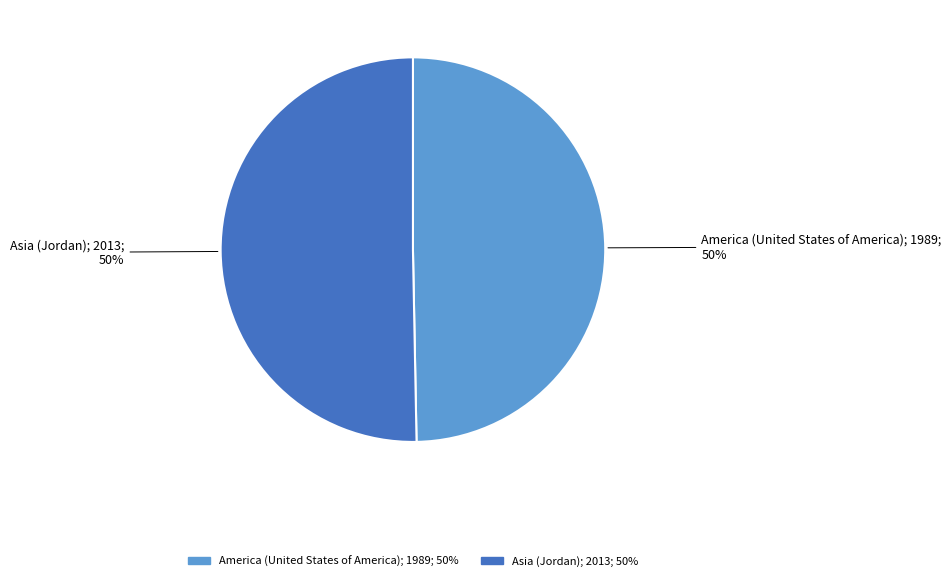

True or false: Asia (Jordan) accounts for 50% of the total.

True